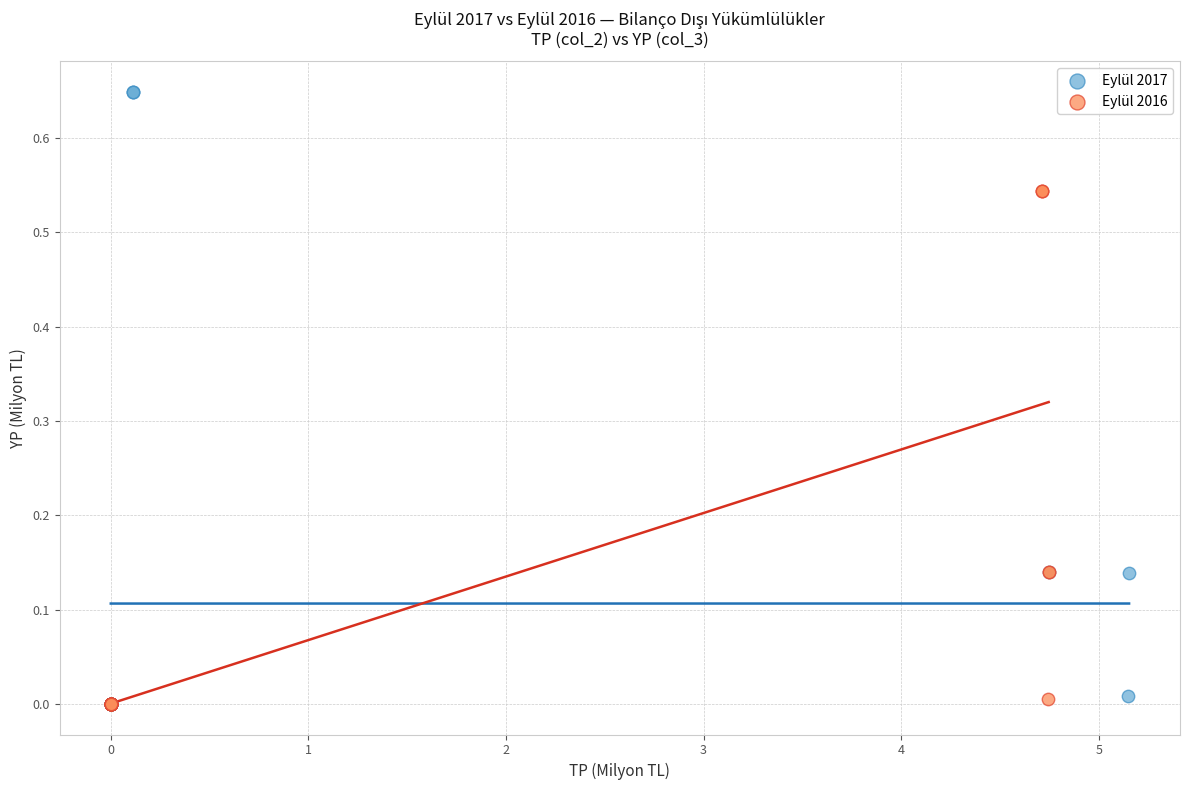

Which series reaches the maximum Y coordinate?

Eylül 2017